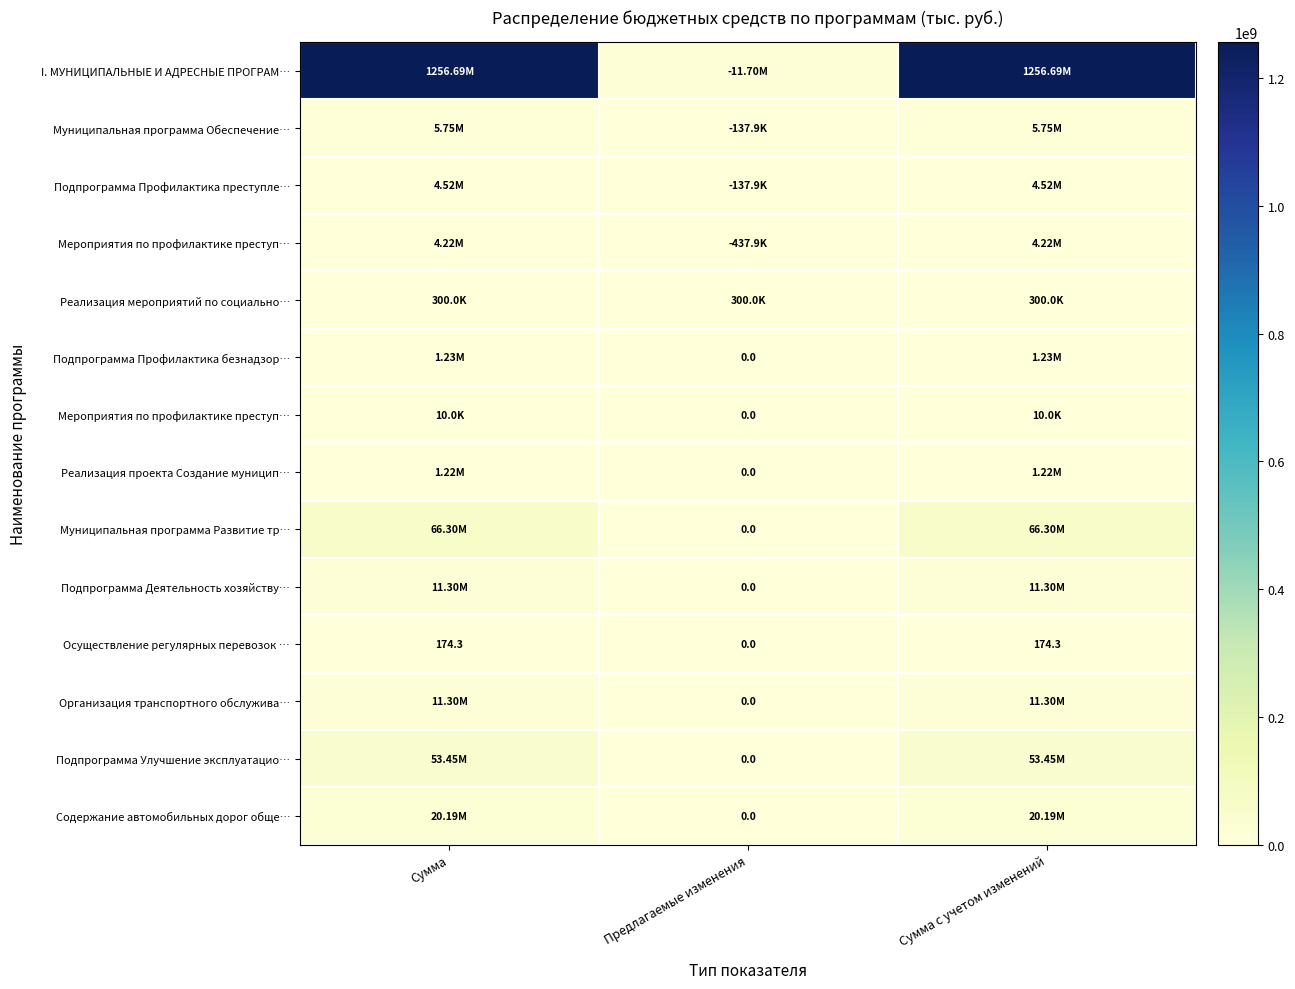

Which has a higher value, Сумма с учетом изменений or Сумма?

Сумма с учетом изменений